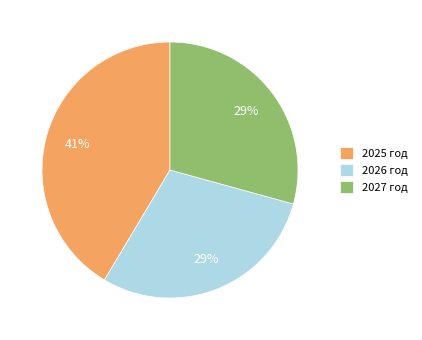

How many slices are in this pie chart?

3